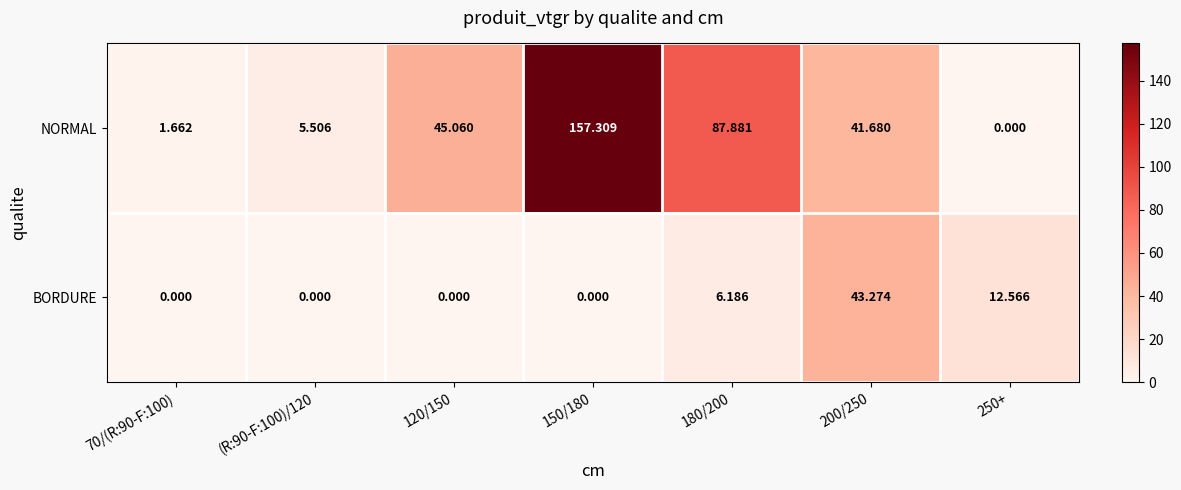

List the series in order of their overall mean, highest first.

NORMAL, BORDURE